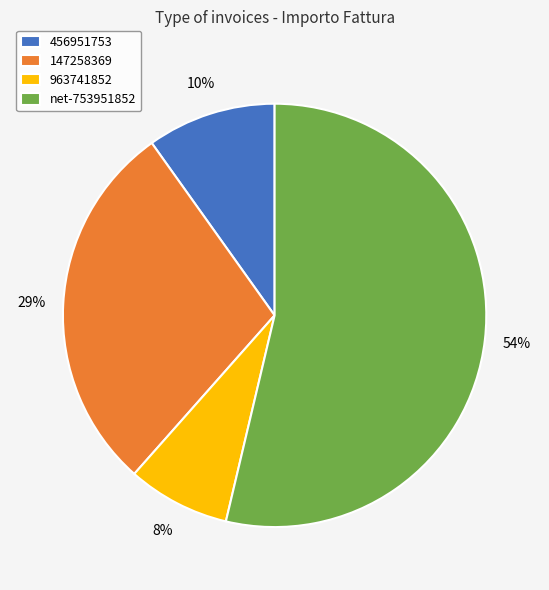

What percentage is the 456951753 slice, to the nearest percent?

10%